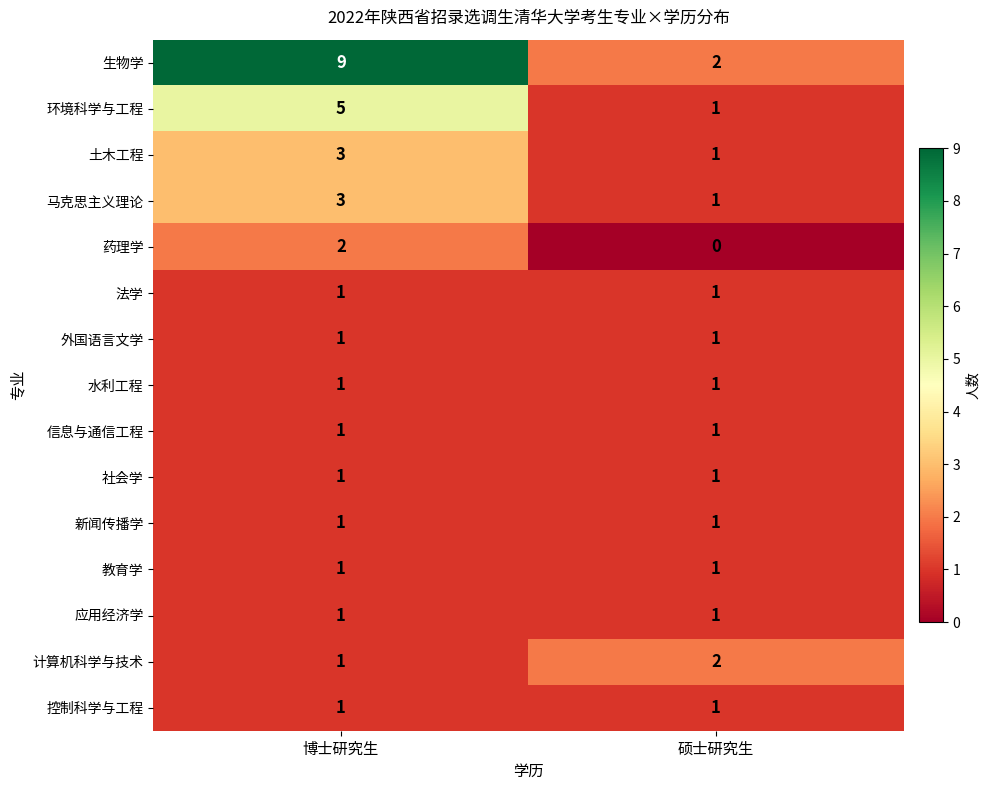

At how many categories does at least one series exceed 8?

1